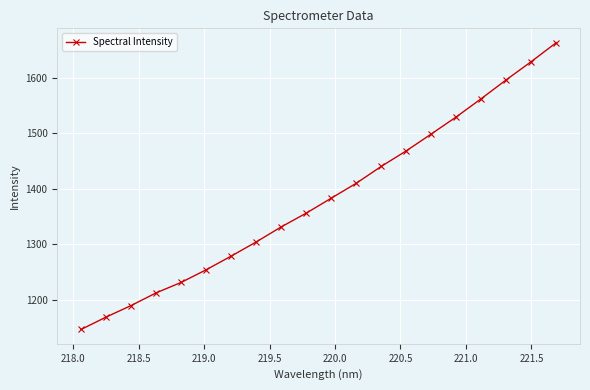

What is the maximum value shown in the chart?

1663.0